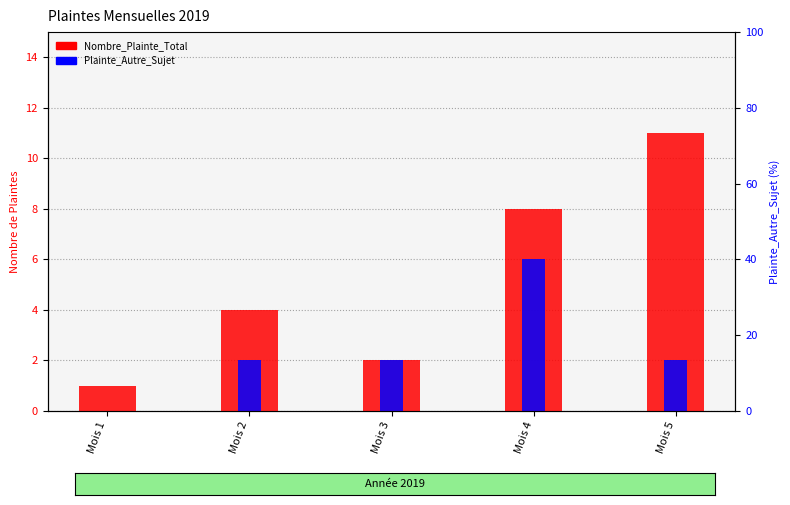

What is the value of the Nombre_Plainte_Total bar at the 5th from the left?

11